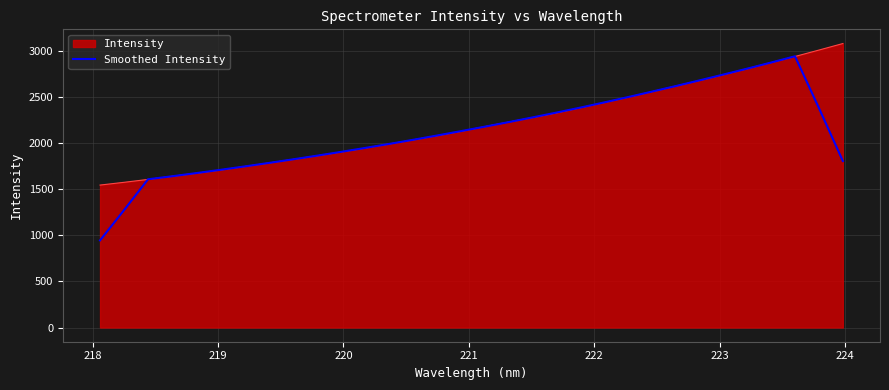

Which series has the widest spread of values?

Smoothed Intensity